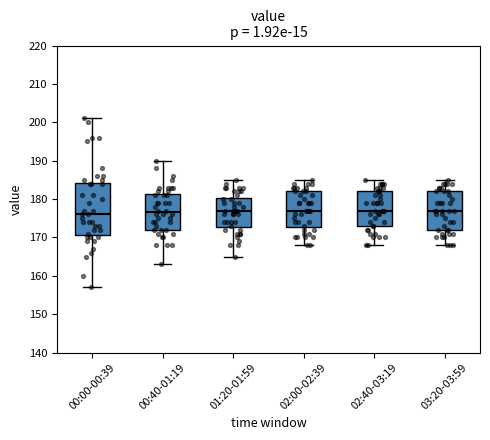

Reading left to right, read every box against the y-axis: the position of its median line, the range the box covers, and the ends of its whiskers. The values are not printed on the chart, so give them approximately, as read against the axis.

00:00-00:39: median 176, box 171 to 184, whiskers 157 to 201
00:40-01:19: median 177, box 172 to 181, whiskers 163 to 190
01:20-01:59: median 177, box 173 to 180, whiskers 165 to 185
02:00-02:39: median 177, box 173 to 182, whiskers 168 to 185
02:40-03:19: median 177, box 173 to 182, whiskers 168 to 185
03:20-03:59: median 177, box 172 to 182, whiskers 168 to 185